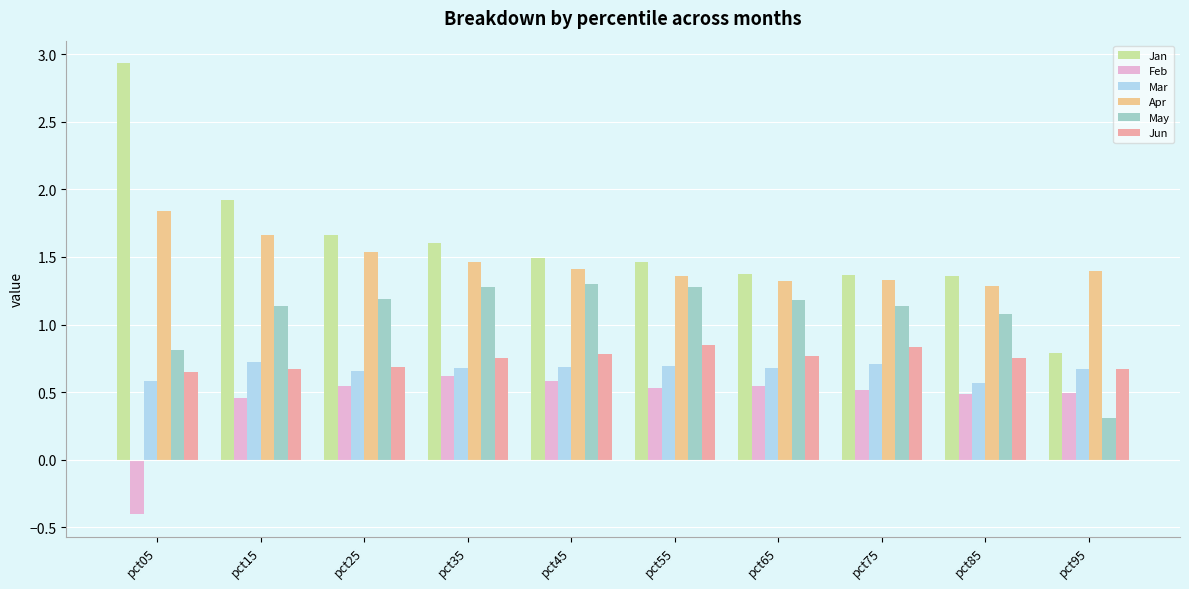

What is the sum of all Jan values?

16.0